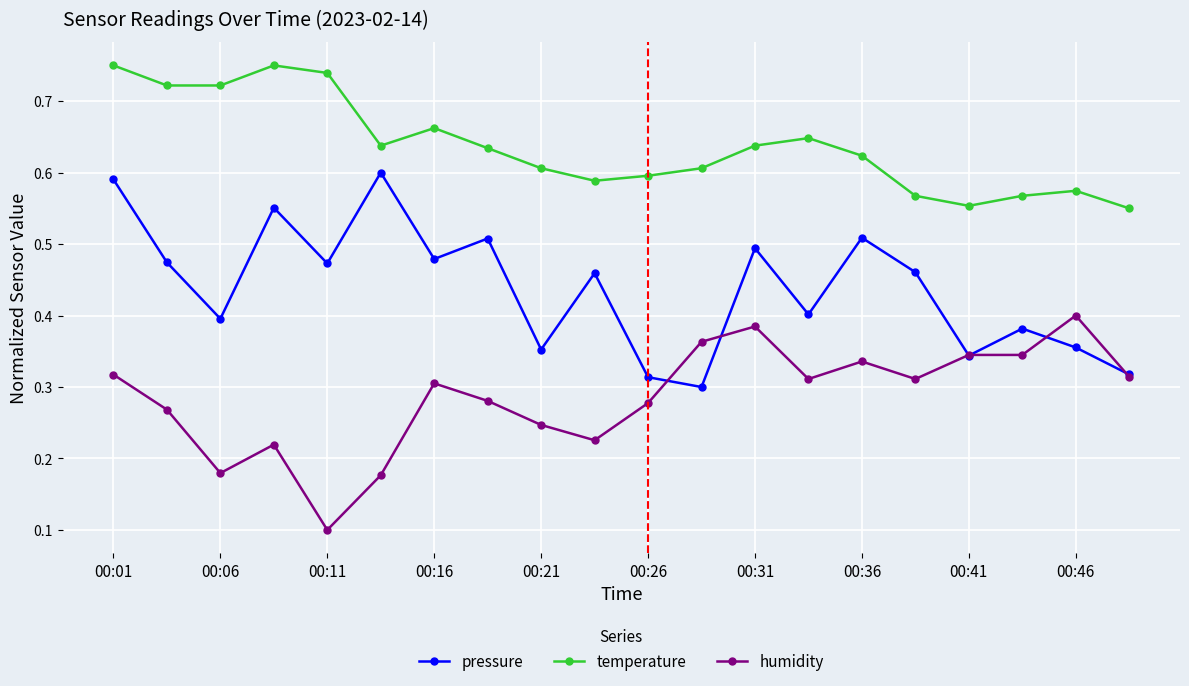

What are all the series names shown in the legend?

pressure, temperature, humidity